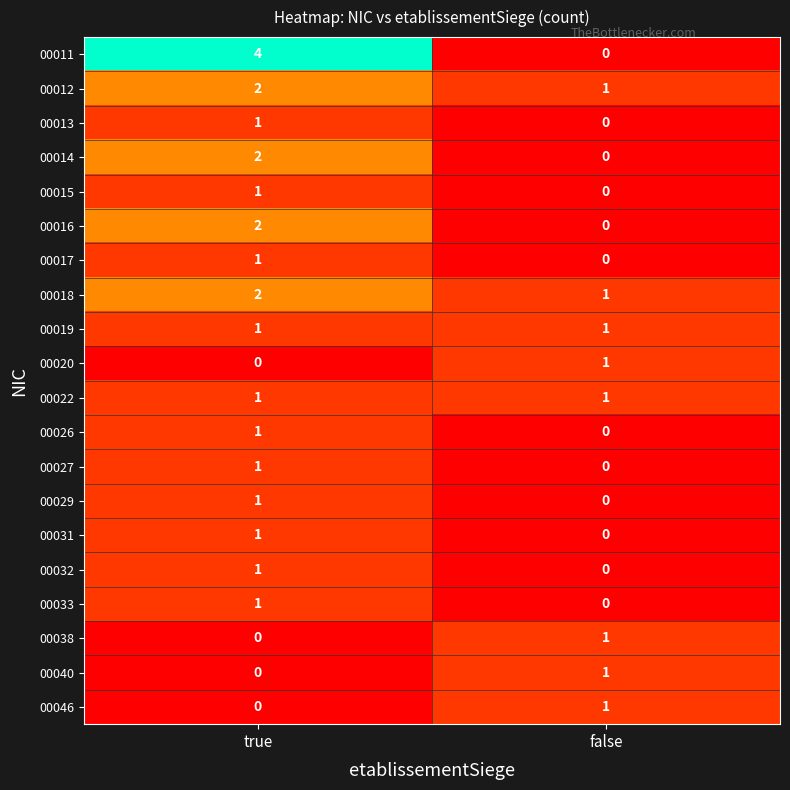

What is the spread (max minus min) of values at true?

4